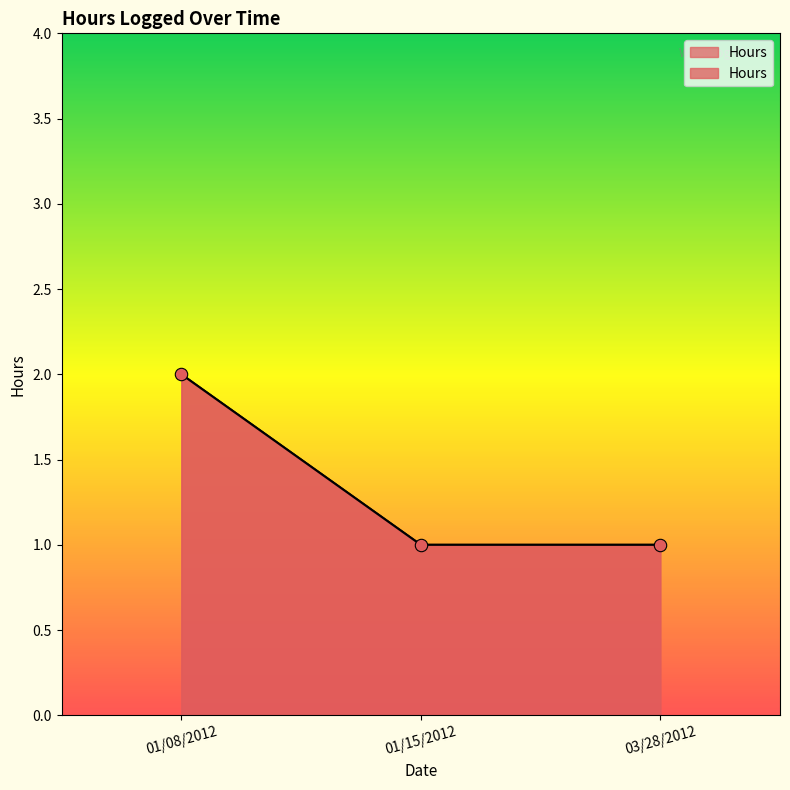

Which has a higher value, 01/08/2012 or 01/15/2012?

01/08/2012